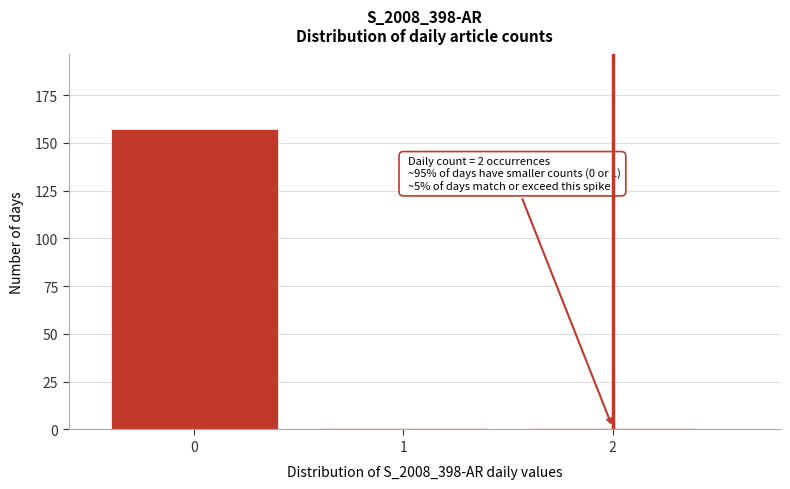

Reading right to left, list all the values displayed in this chart.

1	1	157